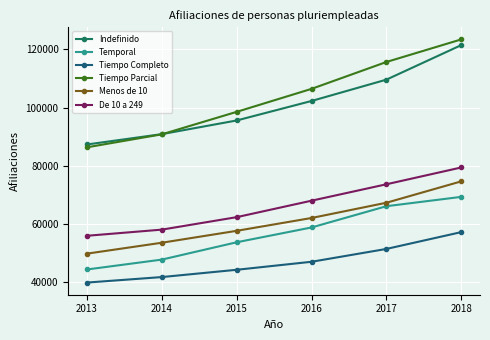

Which series has the largest total across all categories?

Tiempo Parcial